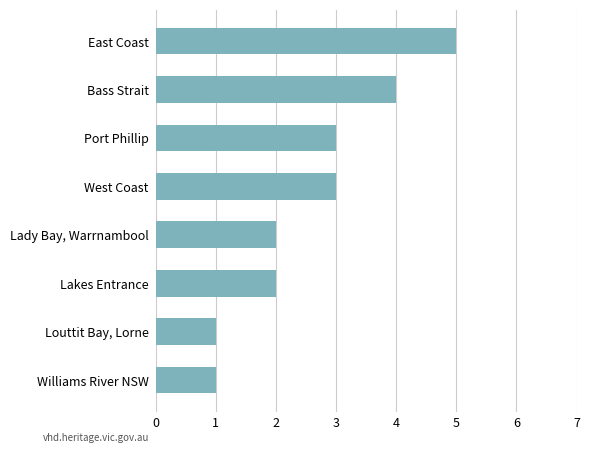

Reading top to bottom, transcribe all the data shown in this chart.

5	4	3	3	2	2	1	1